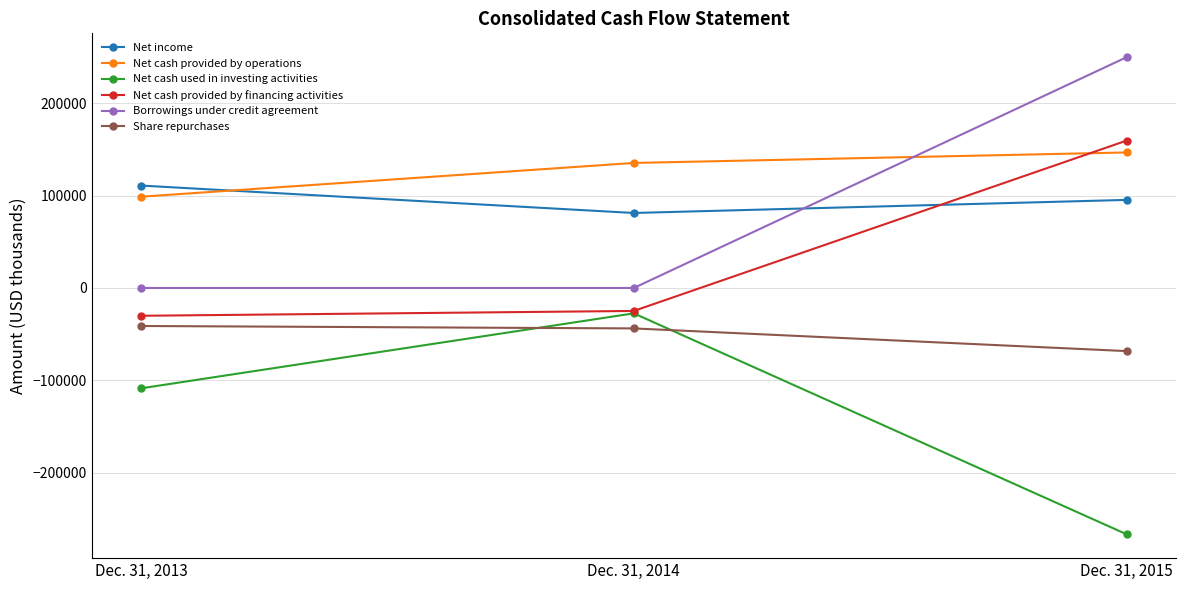

Count the Net cash used in investing activities values in the range -266801 to -27476.

3